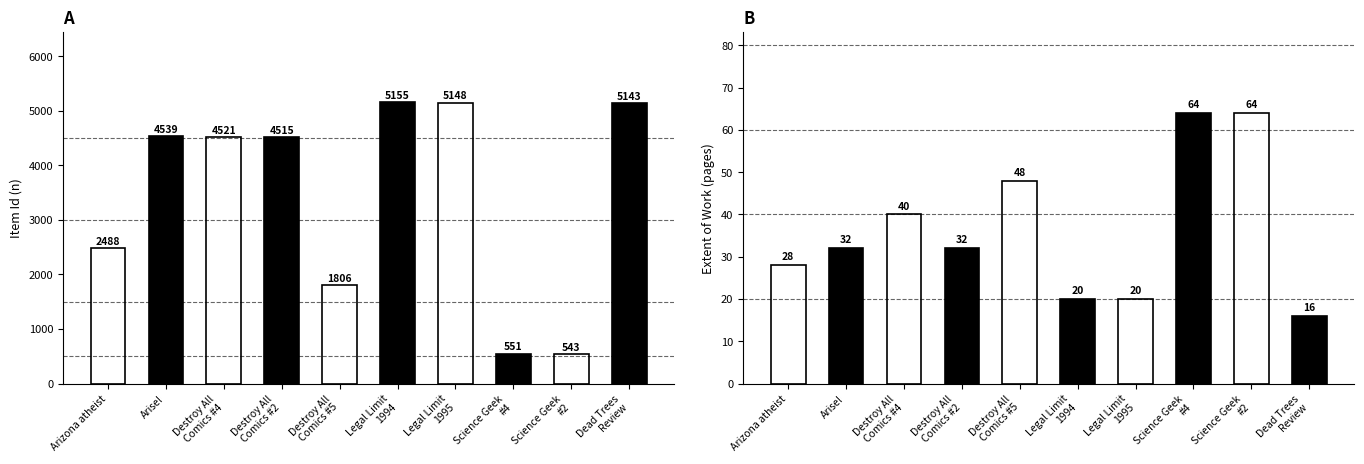

List the labels in order of Item Id value, largest first.

Legal Limit
1994, Legal Limit
1995, Dead Trees
Review, Arise!, Destroy All
Comics #4, Destroy All
Comics #2, Arizona atheist, Destroy All
Comics #5, Science Geek
#4, Science Geek
#2